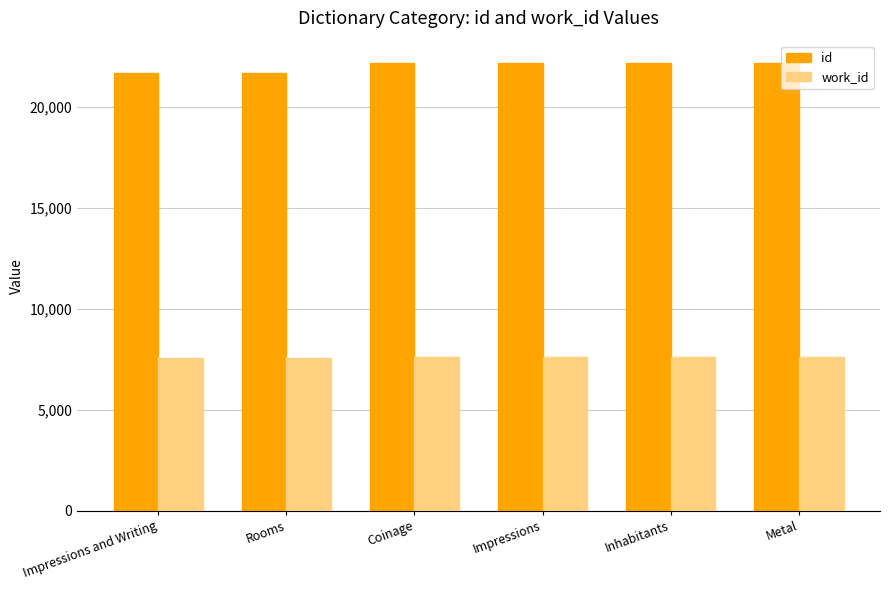

What is the sum of the id values at Inhabitants and Coinage?

44375